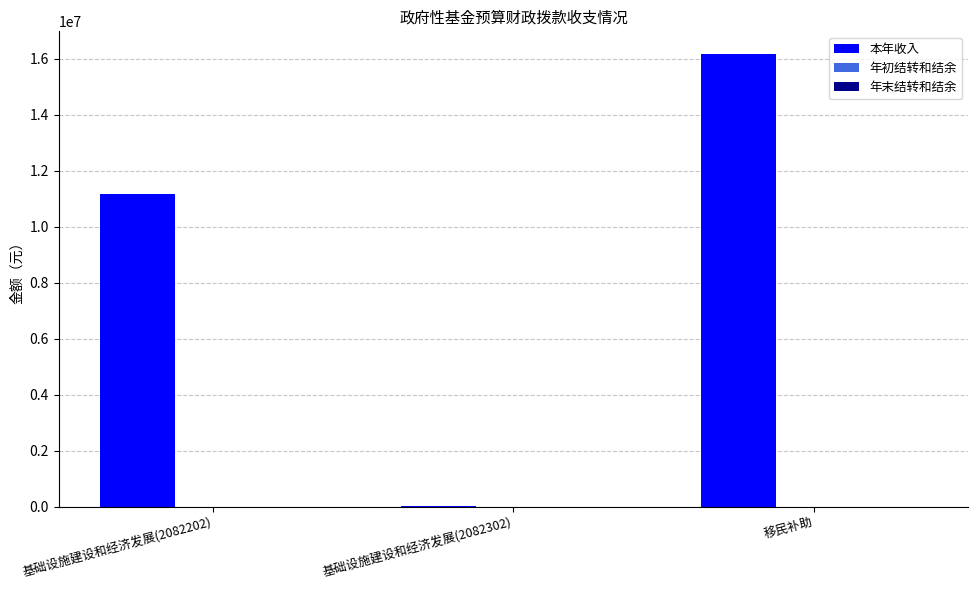

True or false: the data shows 10580311 at 移民补助.

False